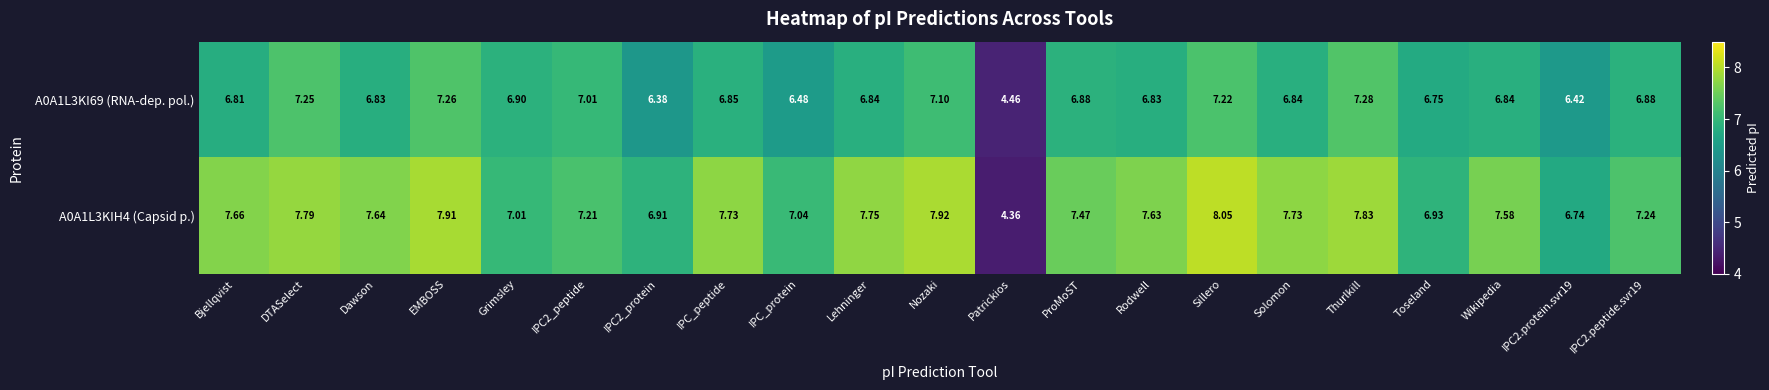

Is the value of A0A1L3KIH4 (Capsid p.) at IPC_peptide greater than the value of A0A1L3KI69 (RNA-dep. pol.) at IPC2_protein?

Yes